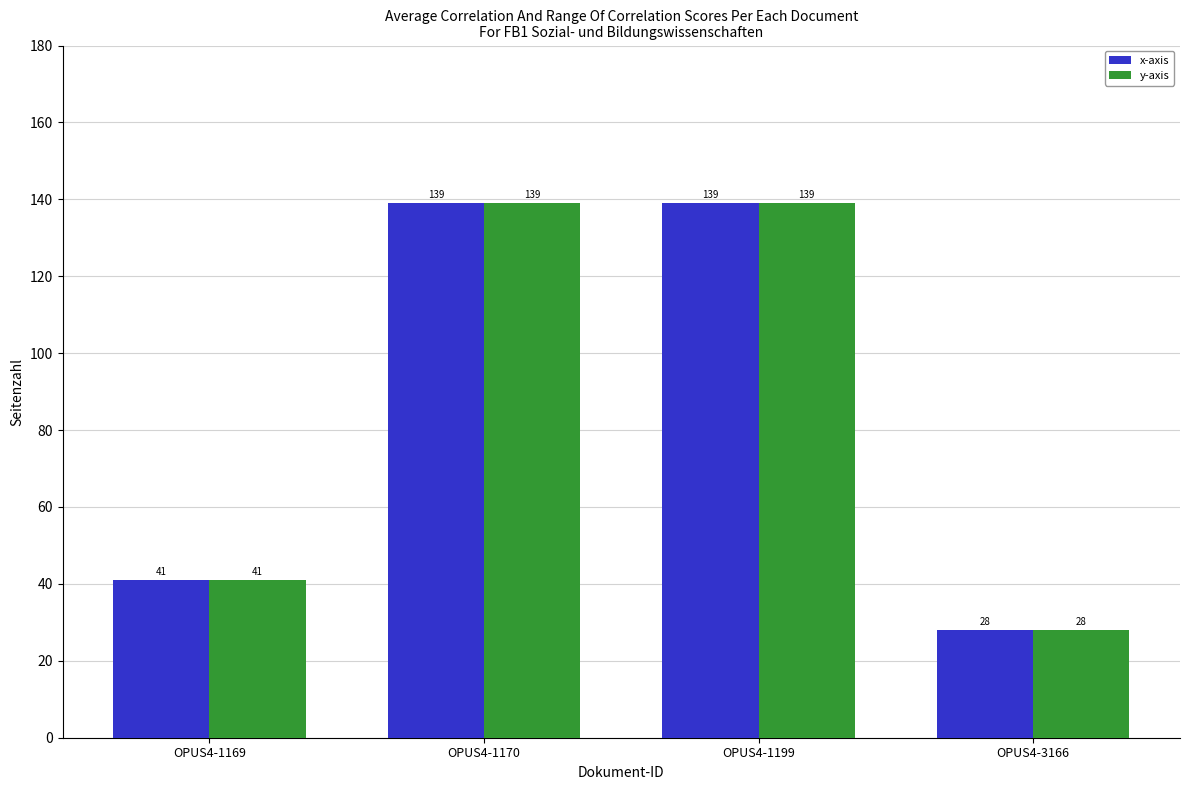

How many distinct data groups are displayed?

2